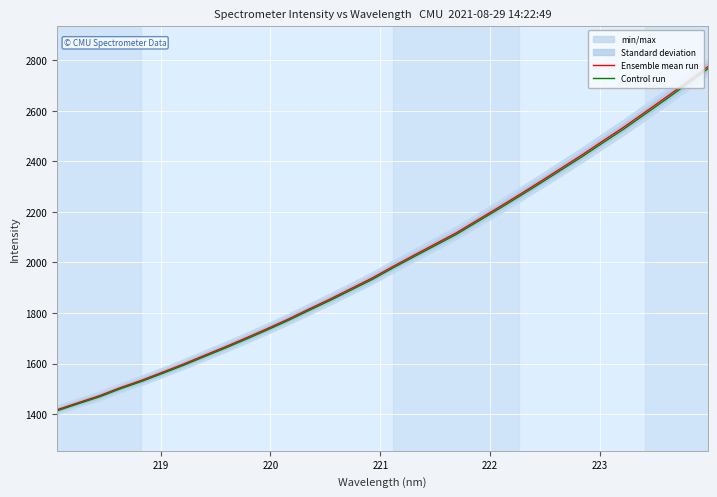

What is the minimum value for Control run?

1413.3